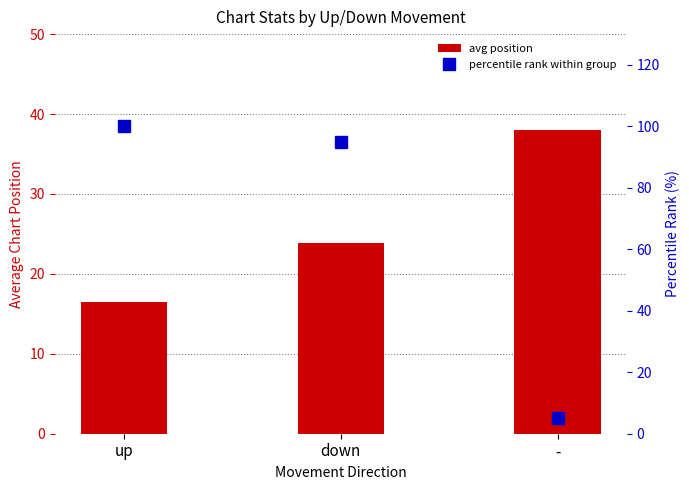

What are all the series names shown in the legend?

avg position, percentile rank within group